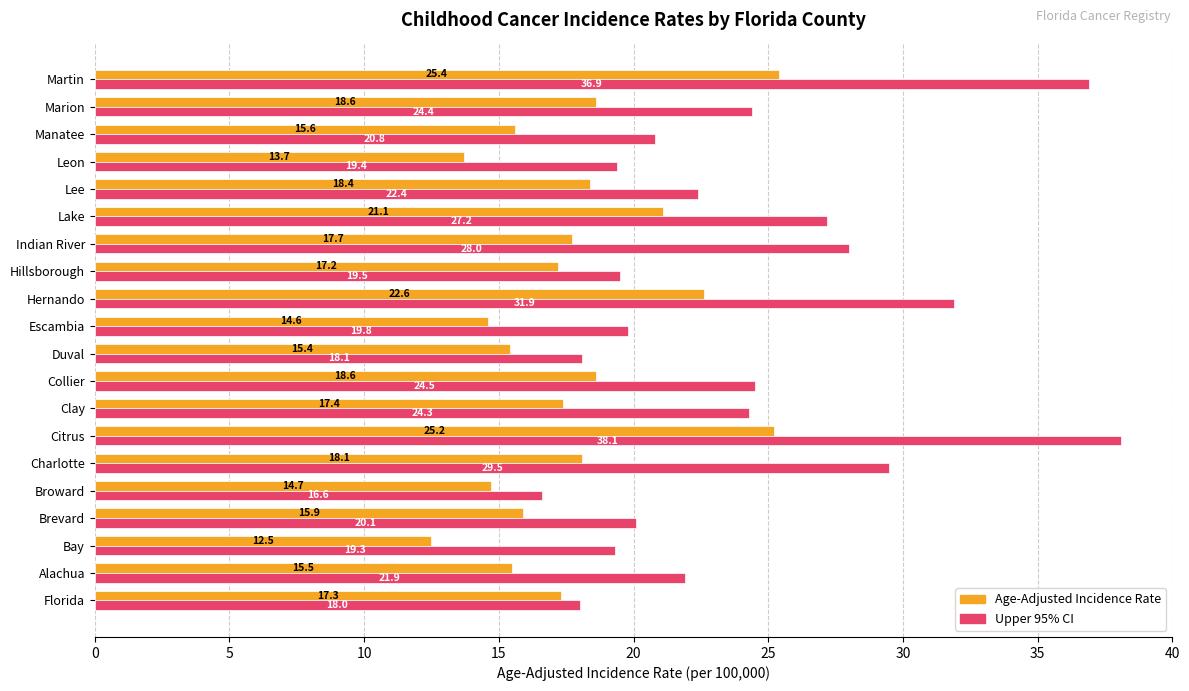

Is it true that Age-Adjusted Incidence Rate equals 17.4 at Clay?

True